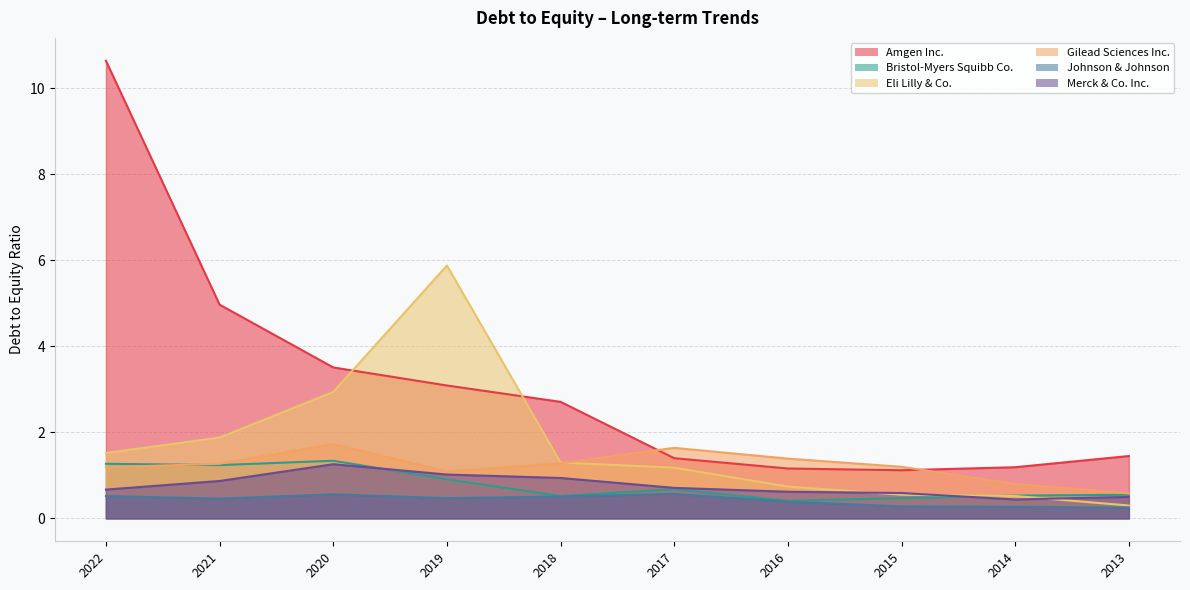

How many values in the Amgen Inc. series exceed 2?

5